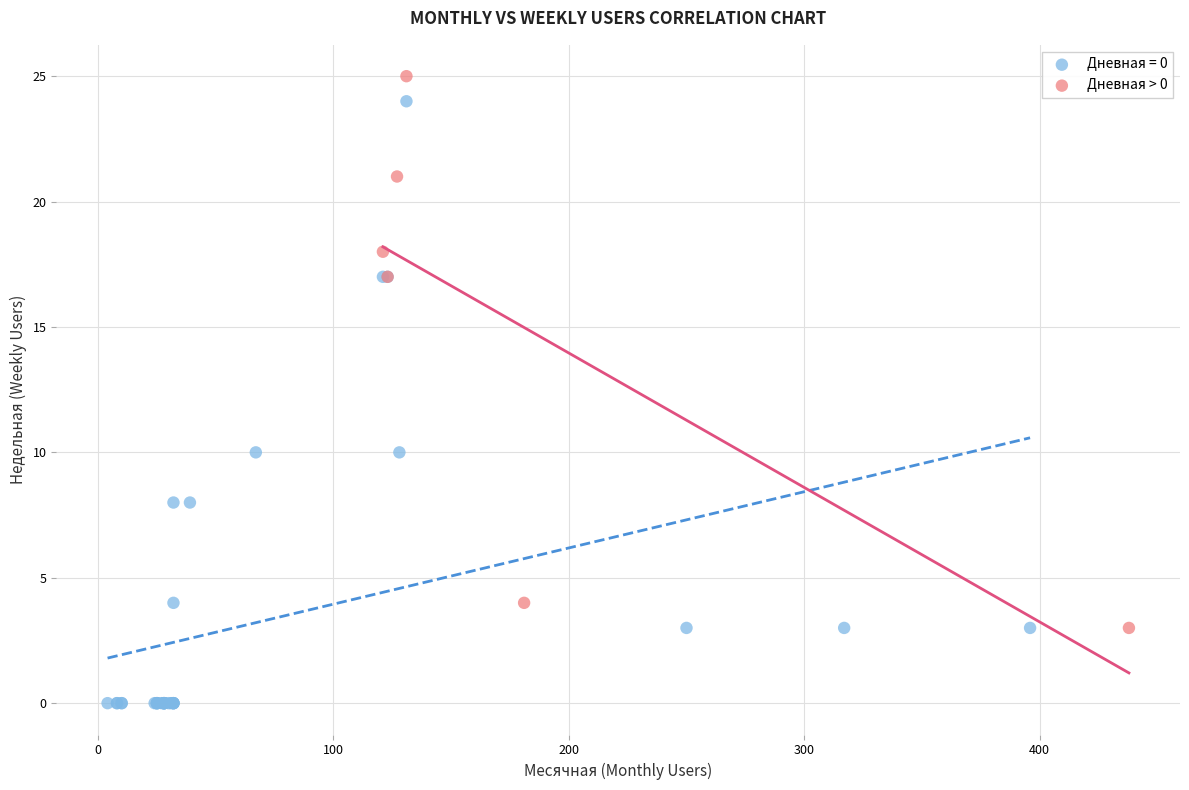

Which series reaches the minimum Y coordinate?

Дневная = 0